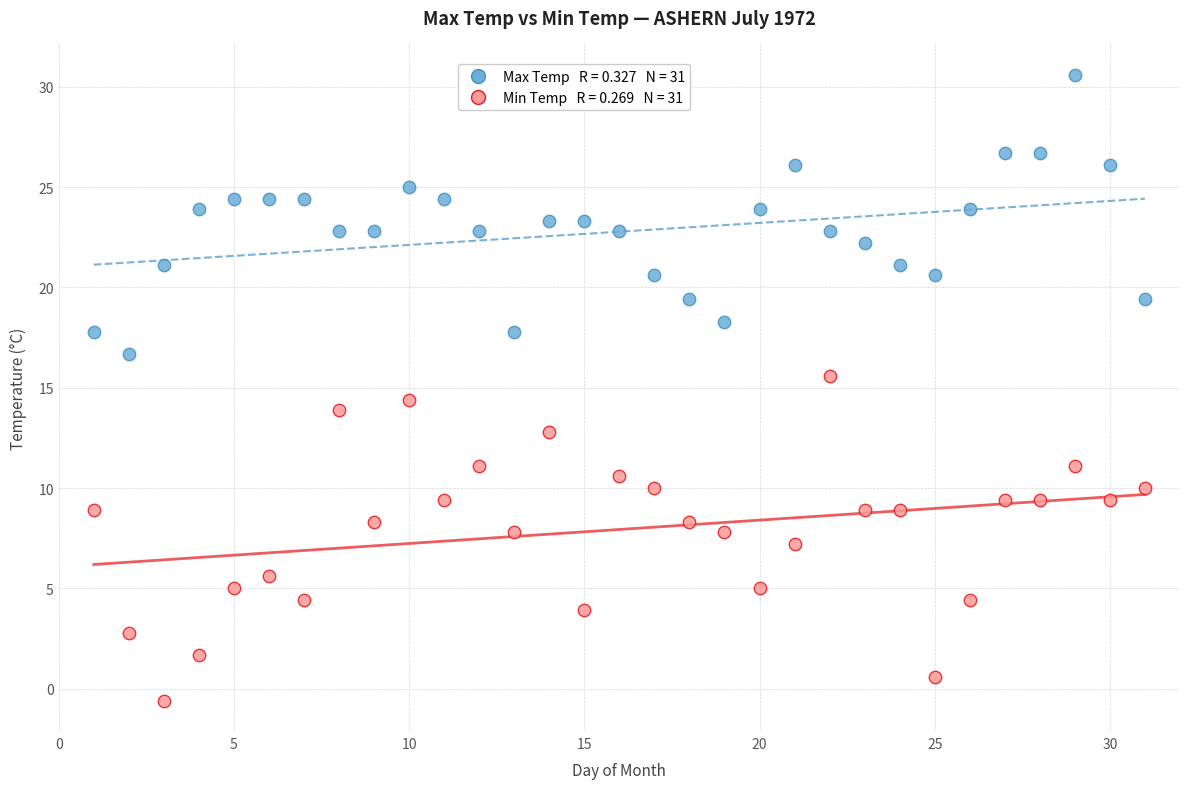

Across all data points, what is the range of X values (max minus min)?

30.0